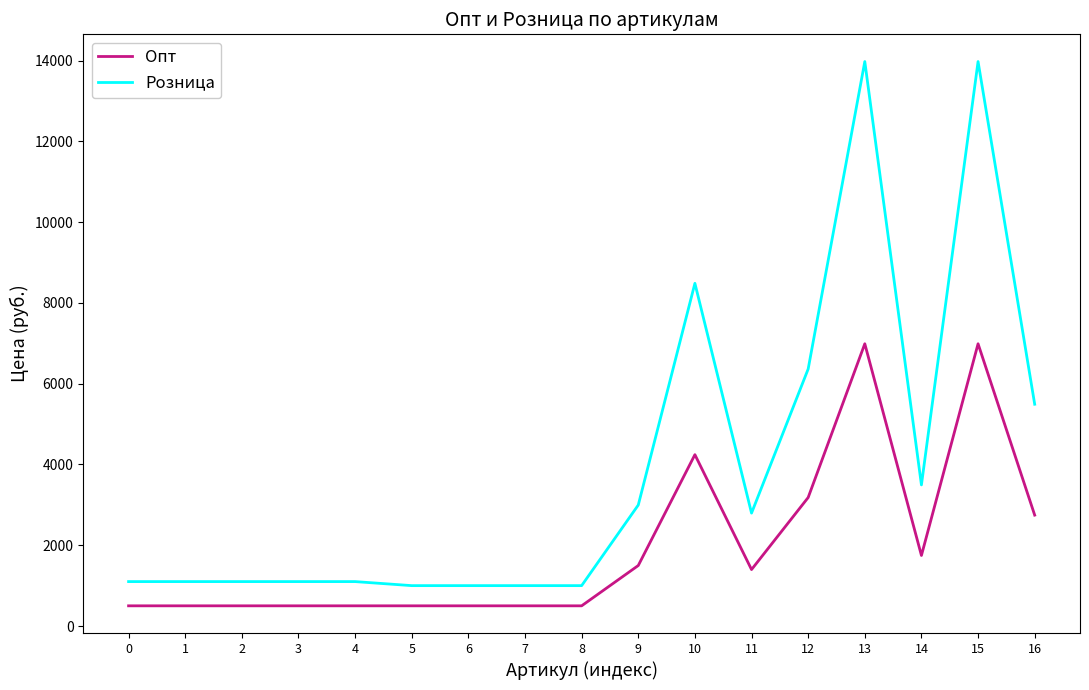

What is the difference between the second highest and second lowest values in the Розница series?

12978